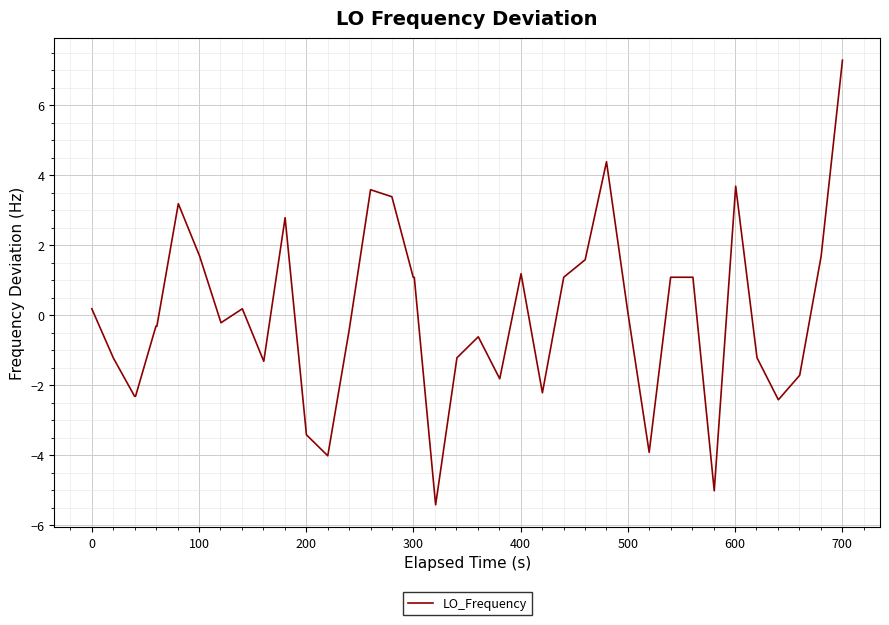

What is the difference between the maximum and second lowest values?

12.3